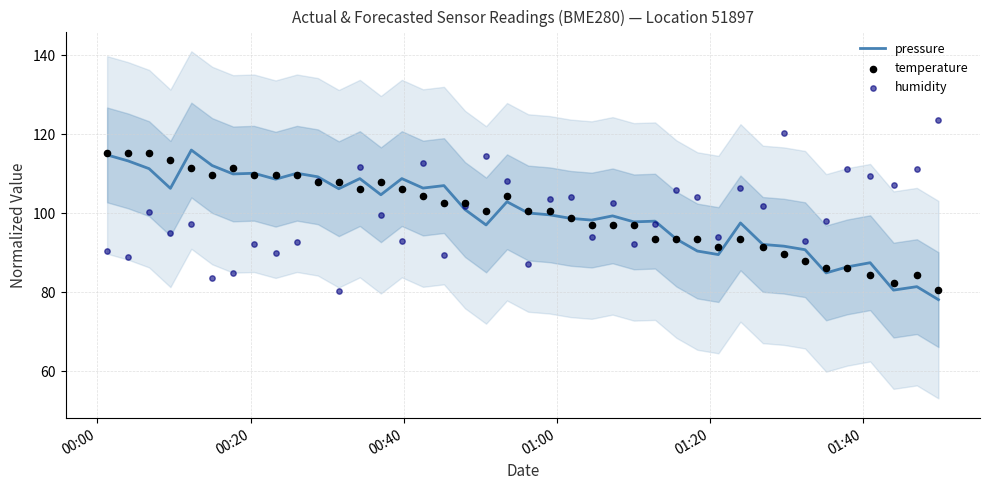

What are all the series names shown in the legend?

pressure, temperature, humidity